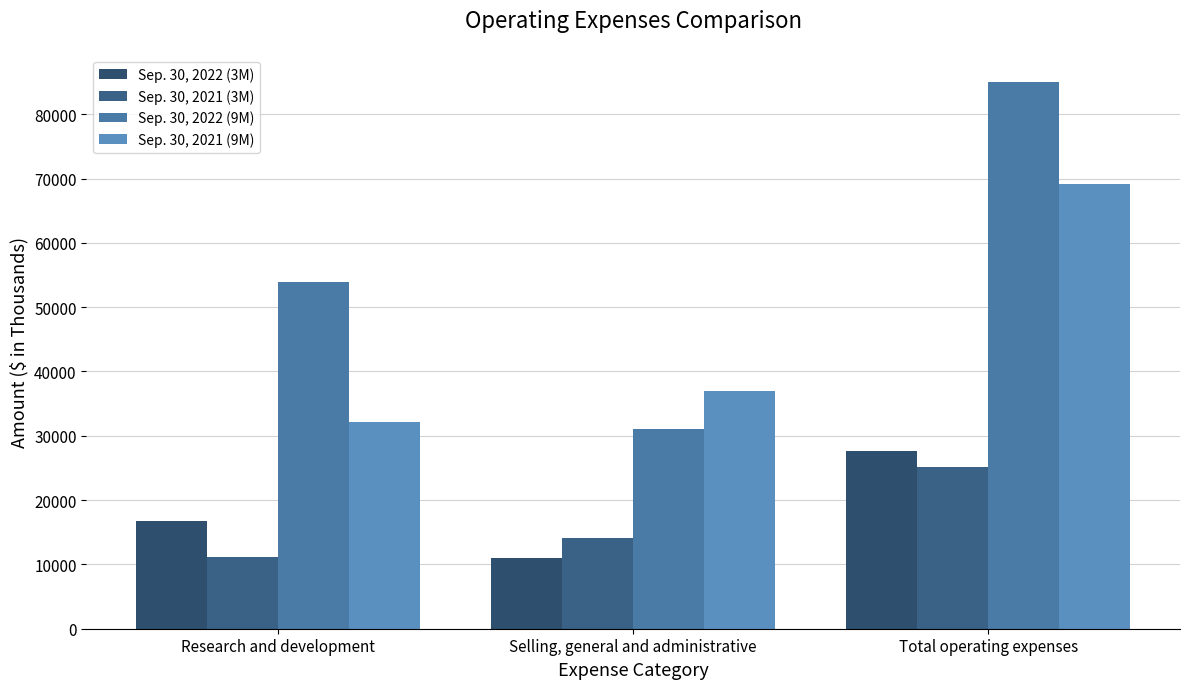

Is it true that Sep. 30, 2022 (9M) equals 8551 at Selling, general and administrative?

False